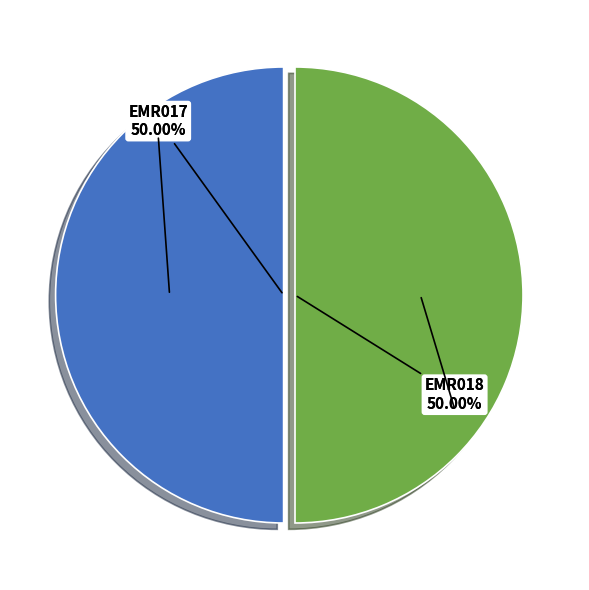

Is it true that EMR018 is 50% of the pie?

True